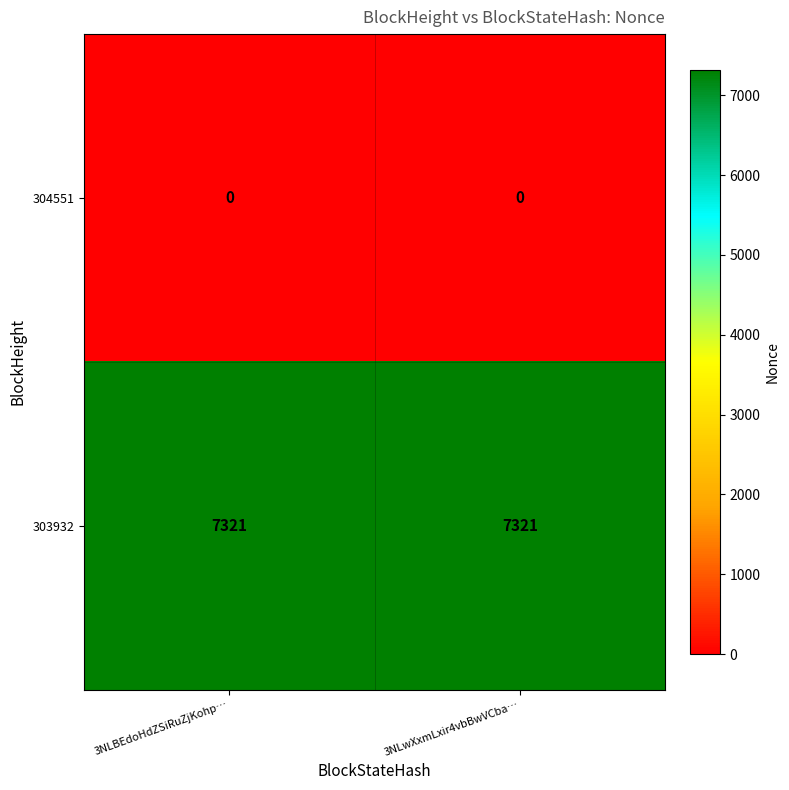

List the series in order of their peak value, lowest first.

304551, 303932